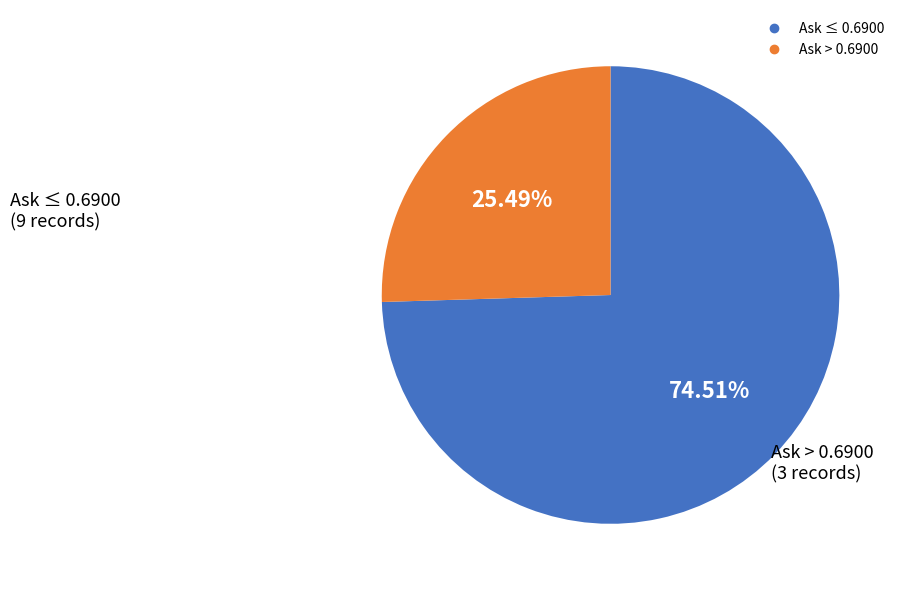

Is there a majority slice in this chart?

Yes